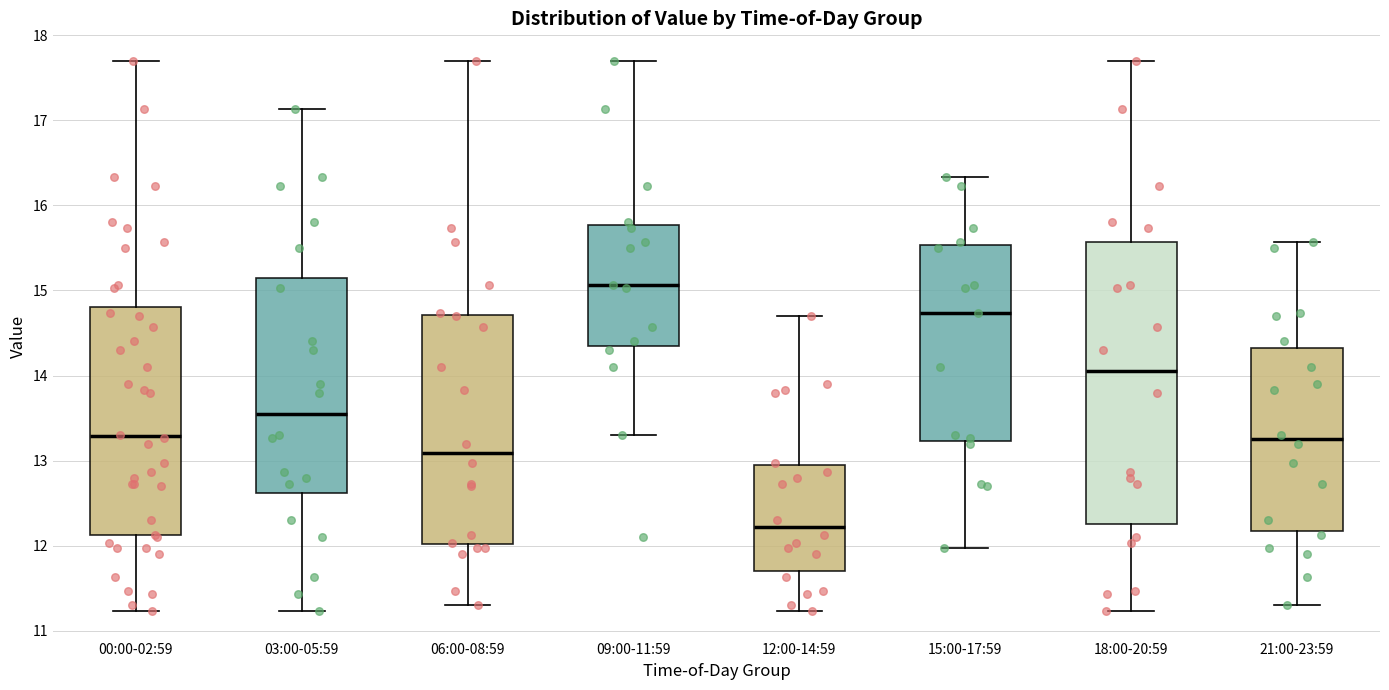

Which box is the tallest, from its lower edge to its upper edge?

18:00-20:59